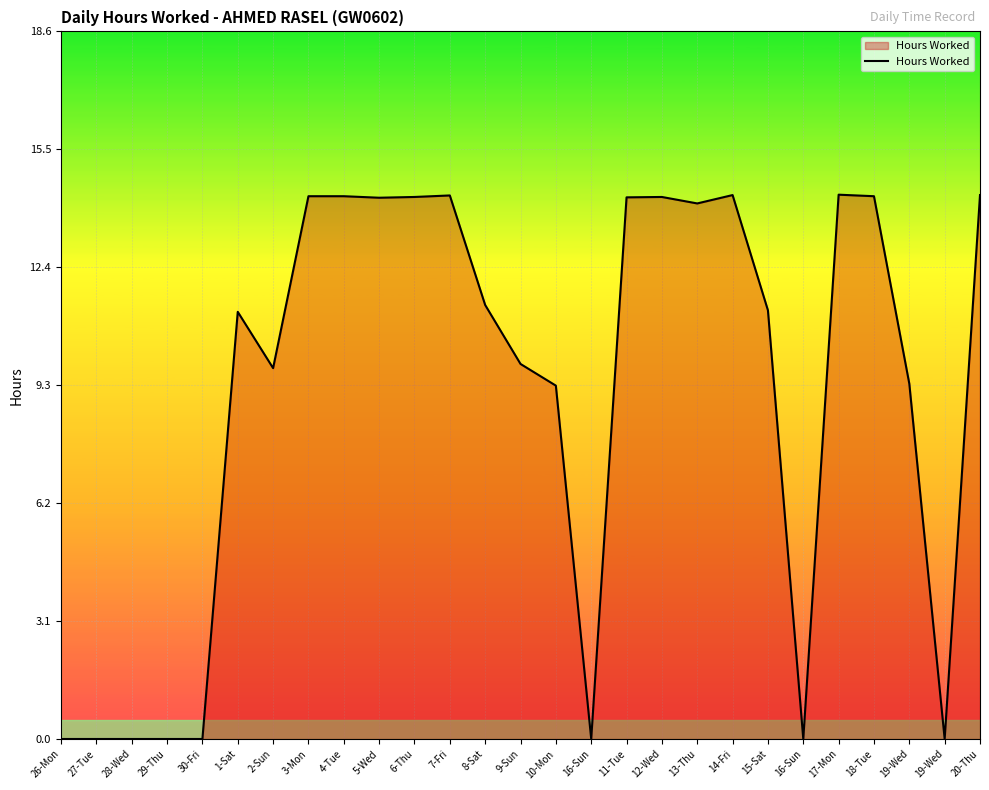

How many lines are shown in the chart?

1